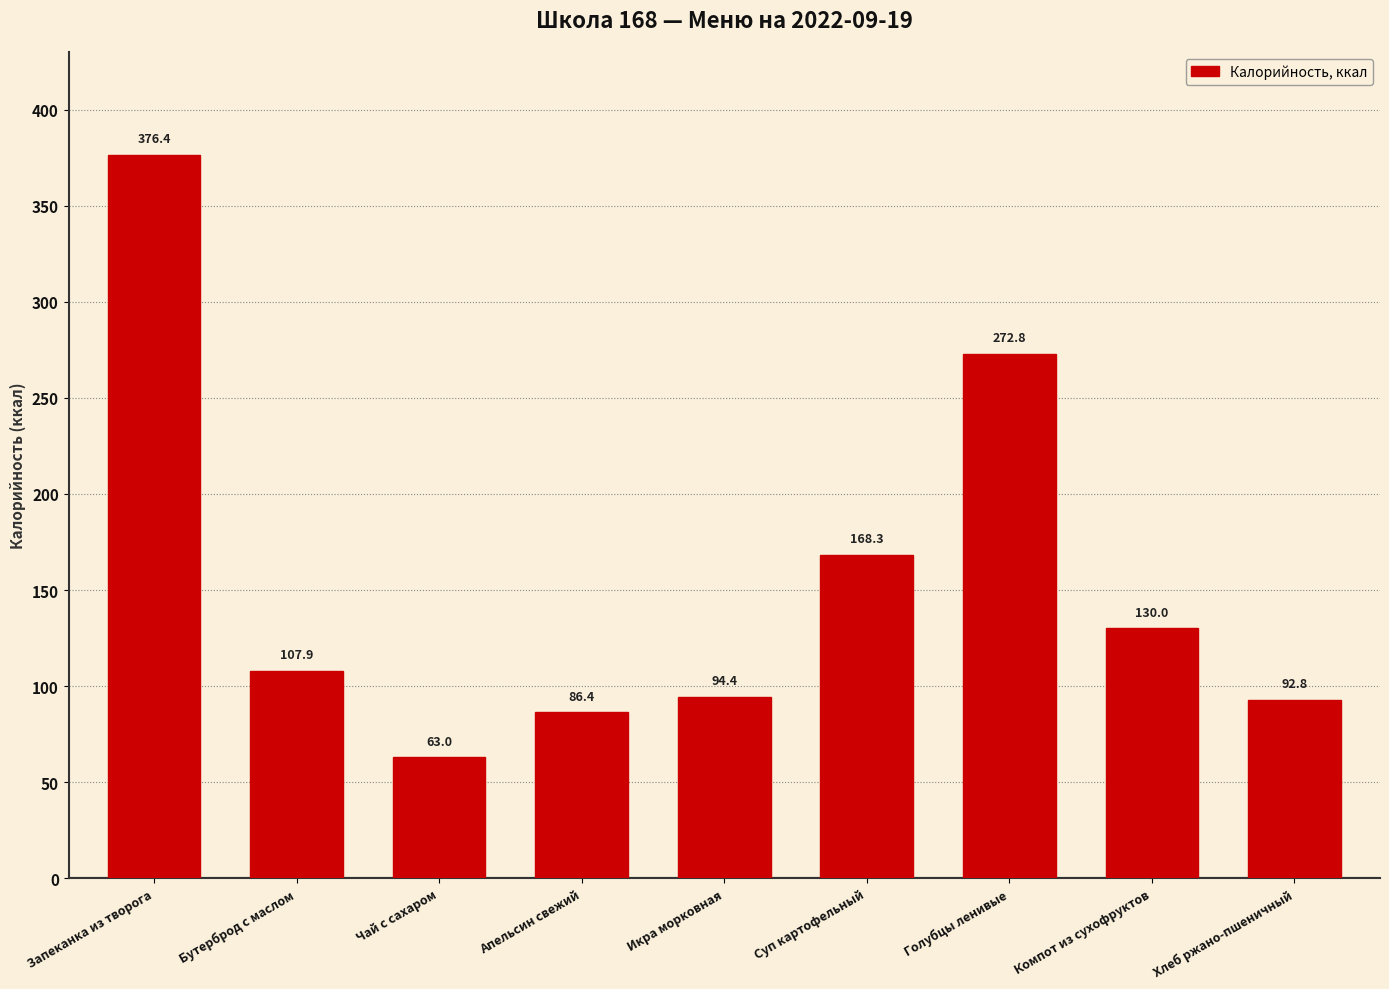

What is the difference between the second highest and second lowest values?

186.4